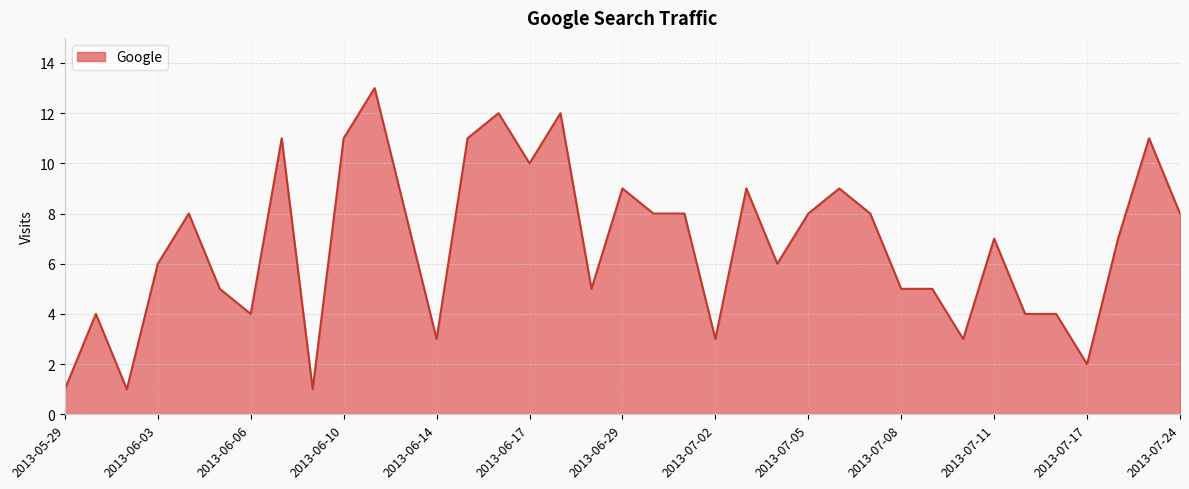

What is the greatest value displayed?

13